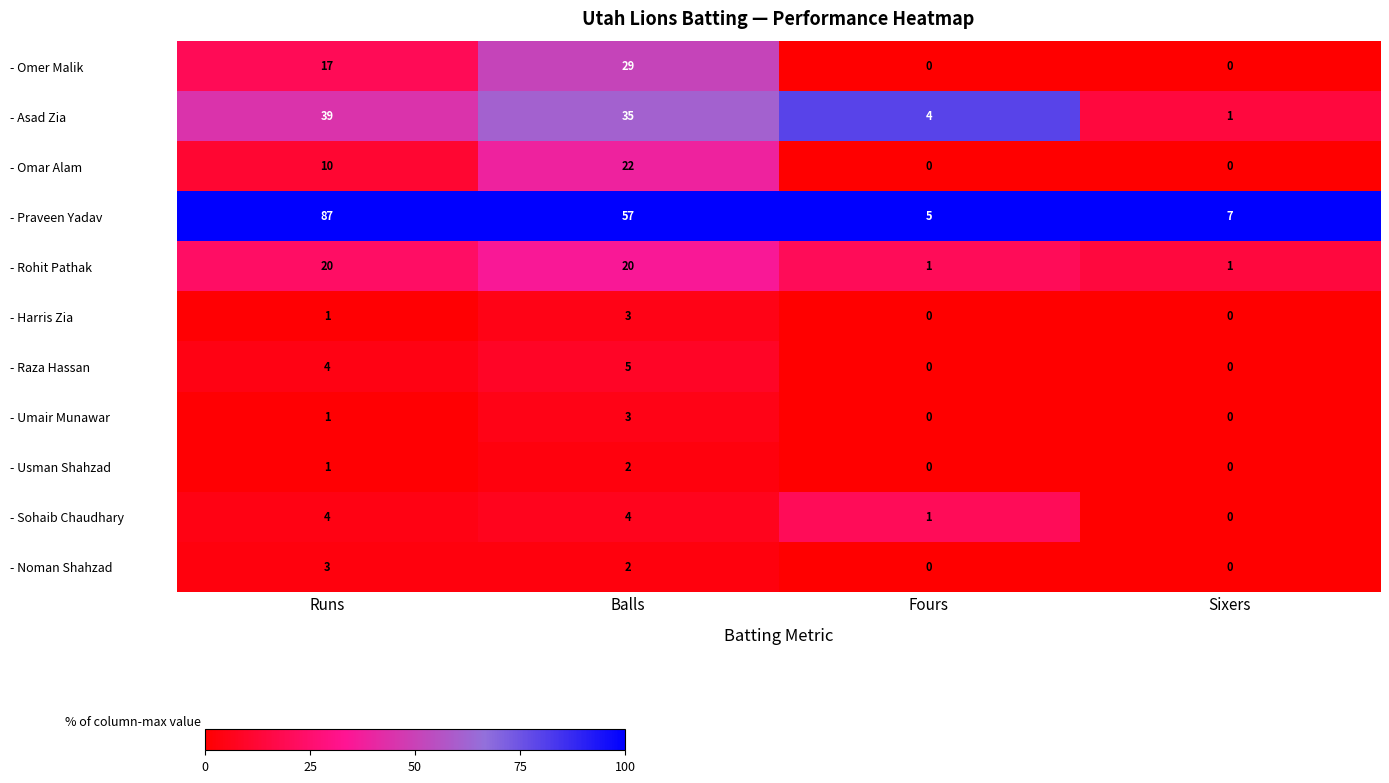

What is the total value across all series at Sixers?

9